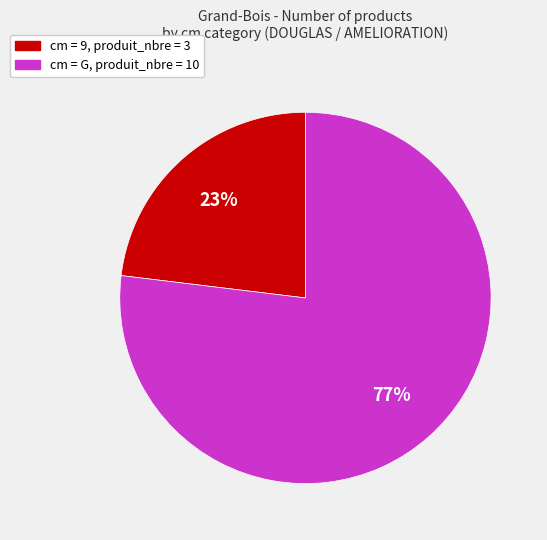

Is there a majority slice in this chart?

Yes